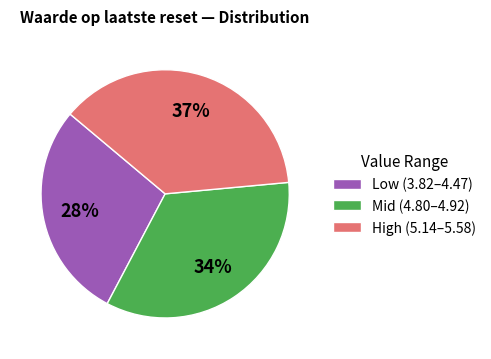

Do Low (3.82–4.47) and High (5.14–5.58) together represent more than half of the pie?

Yes